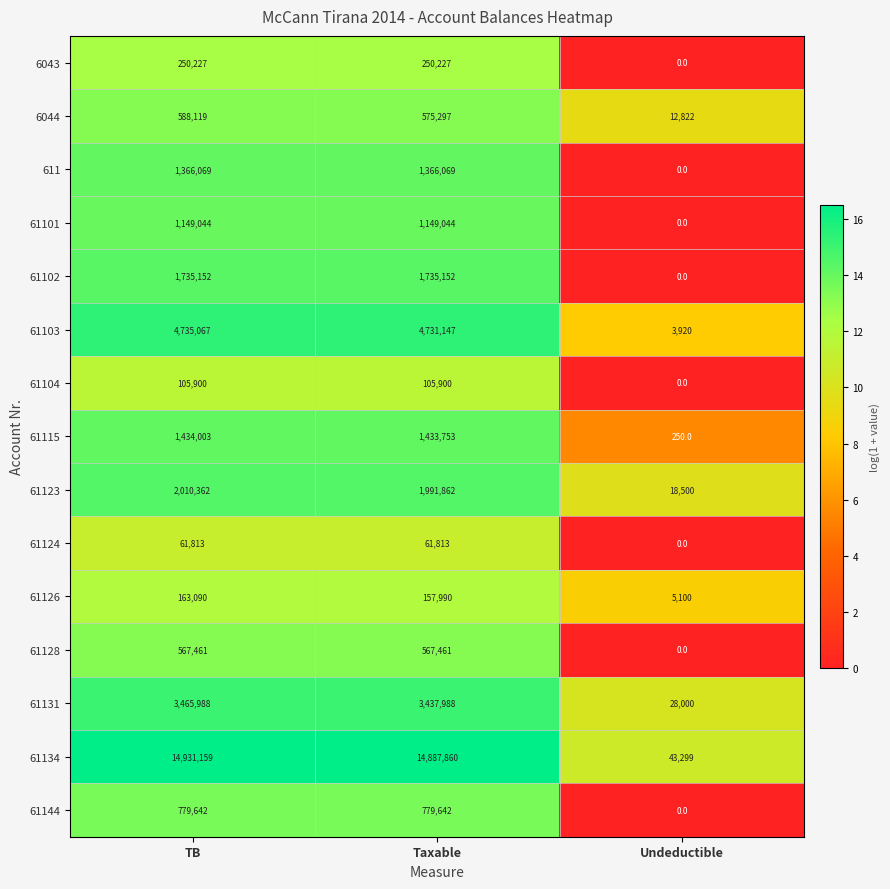

What is the sum of all 6043 values?

500454